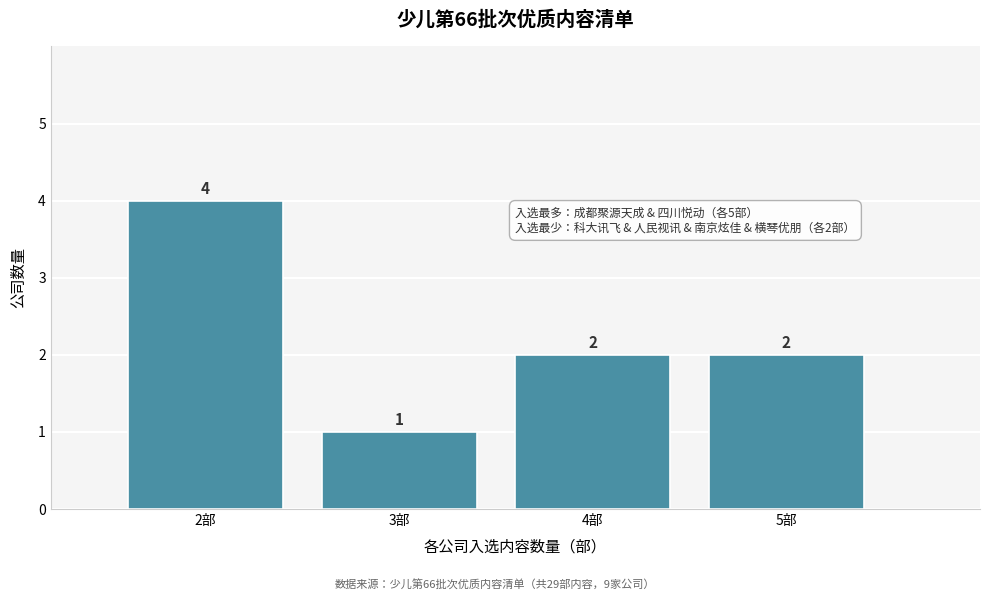

Reading left to right, transcribe all the data shown in this chart.

4	1	2	2